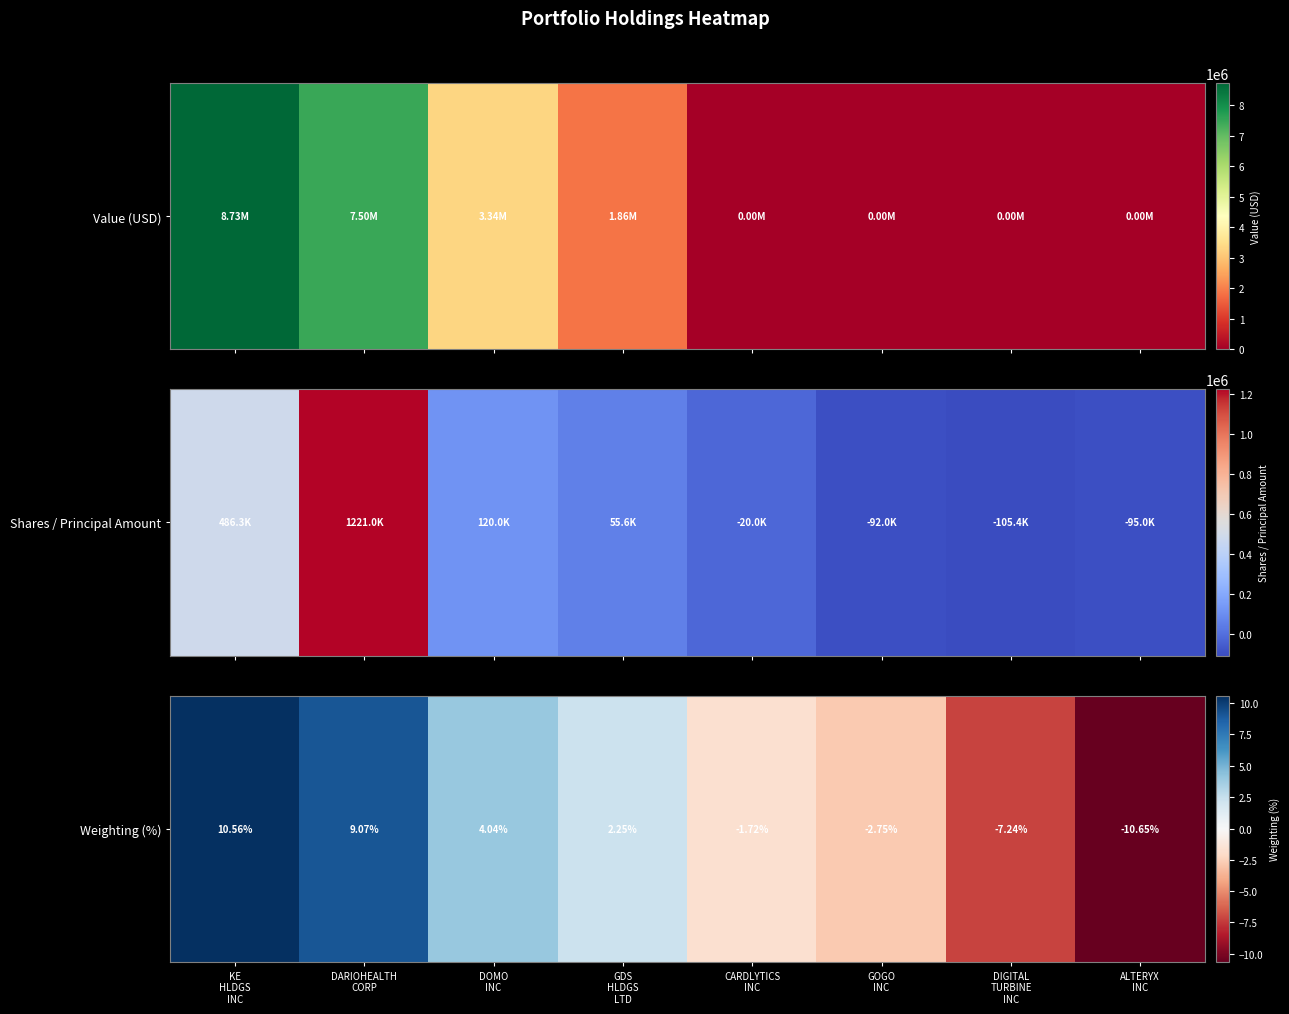

At which category does the chart reach its peak across all series?

KE
HLDGS
INC